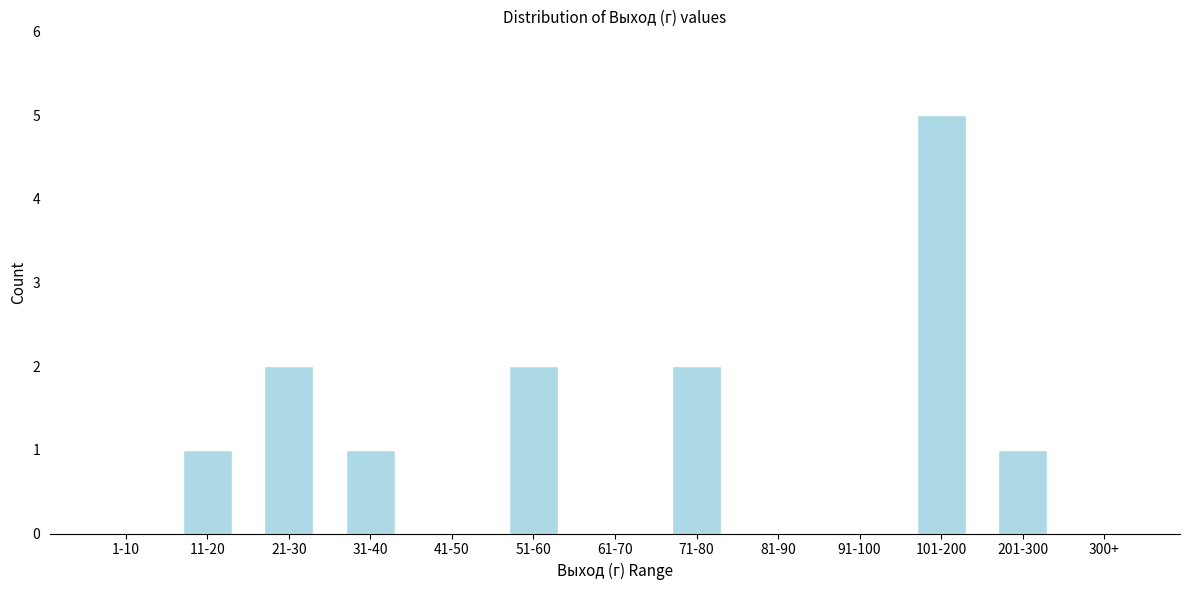

Reading right to left, extract all data points from this chart.

300+=0	201-300=1	101-200=5	91-100=0	81-90=0	71-80=2	61-70=0	51-60=2	41-50=0	31-40=1	21-30=2	11-20=1	1-10=0